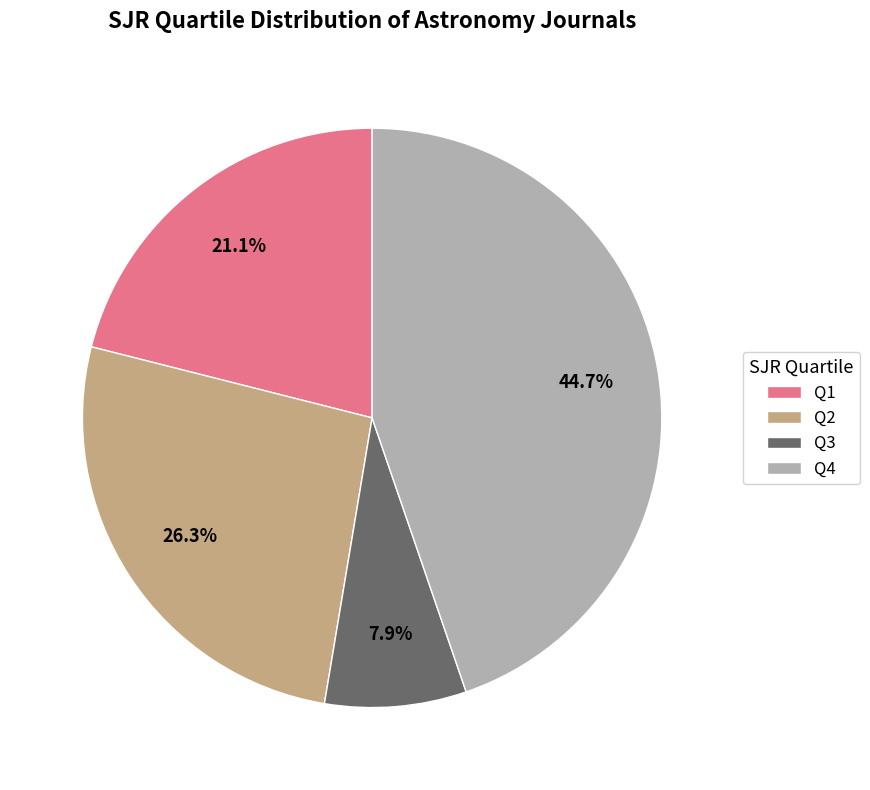

The Q3 slice represents 14% of the pie. True or false?

False